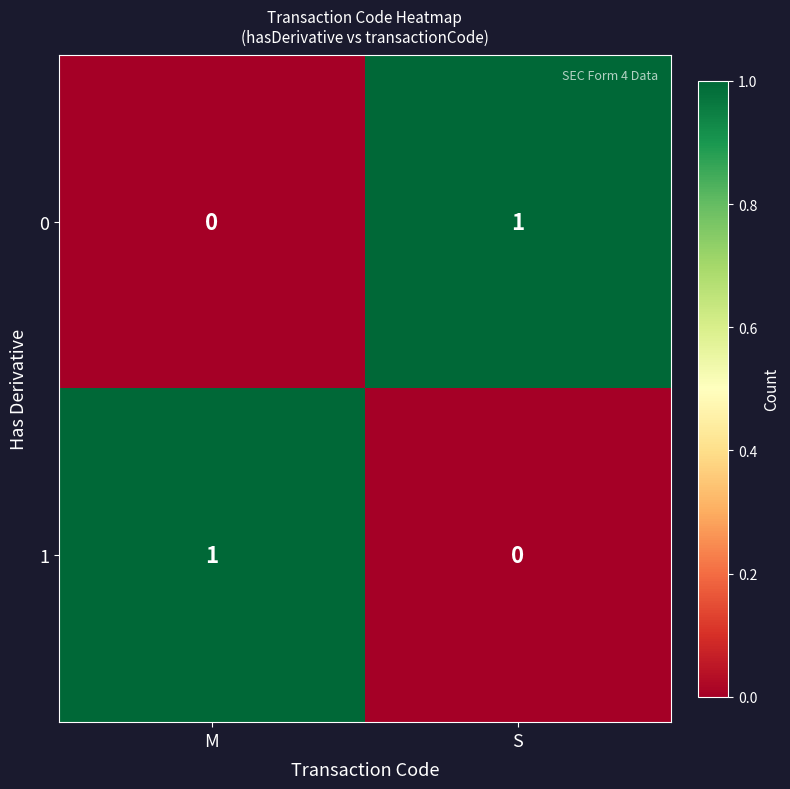

Rank the series at M from highest to lowest value.

1, 0